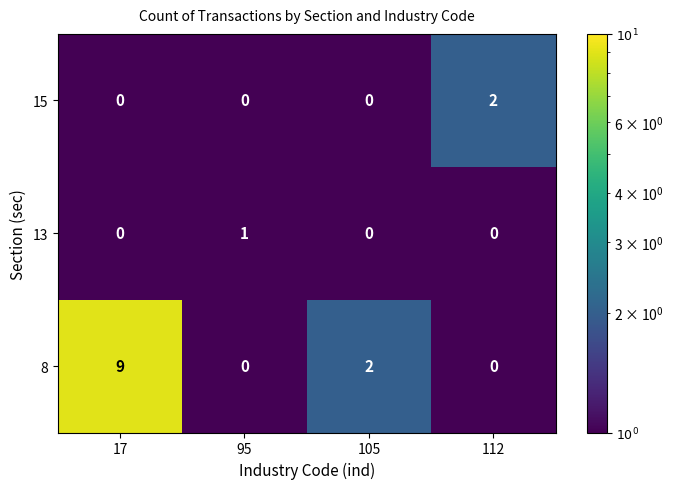

Reading left to right, extract all data points from this chart.

15: 0	0	0	2
13: 0	1	0	0
8: 9	0	2	0